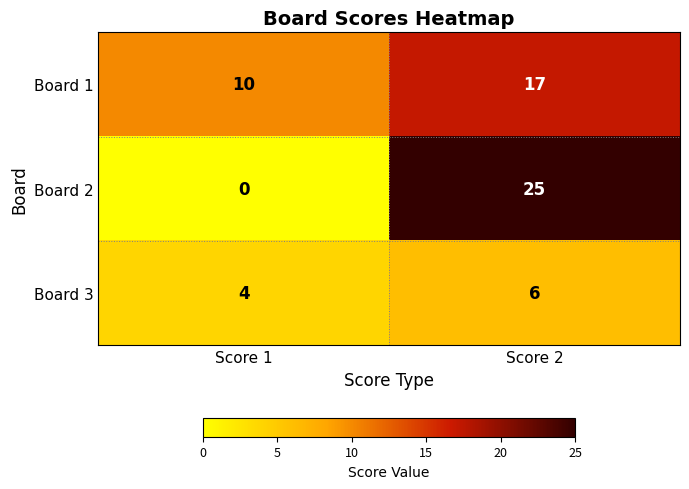

The Board 1 series shows 10 at Score 1. True or false?

True